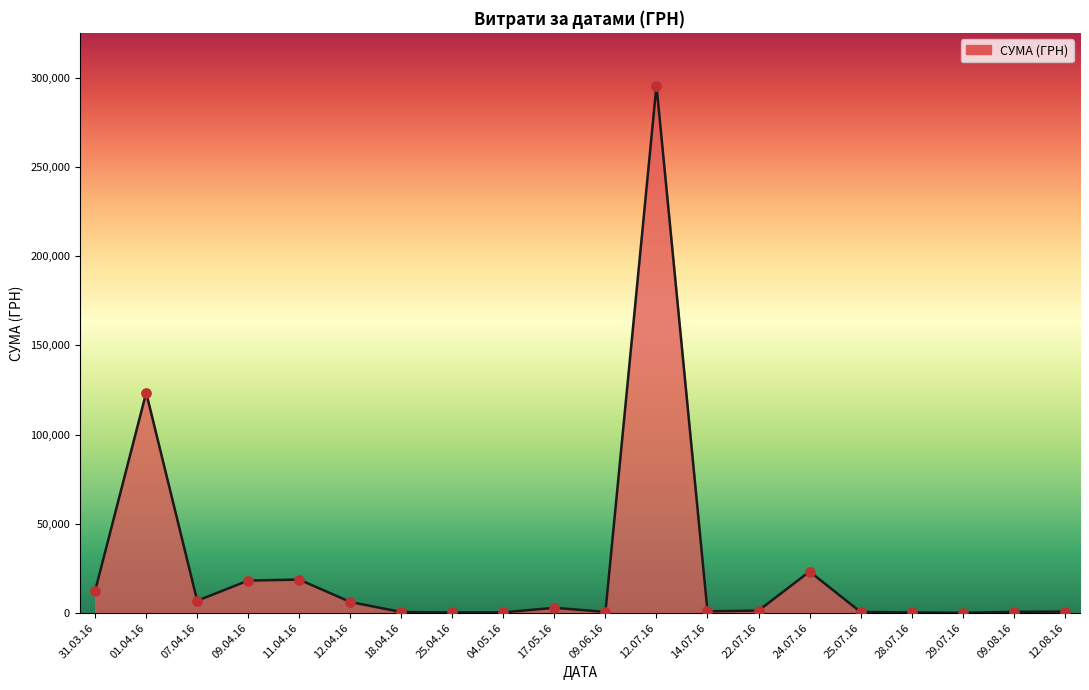

At which category does the chart reach its peak across all series?

12.07.16